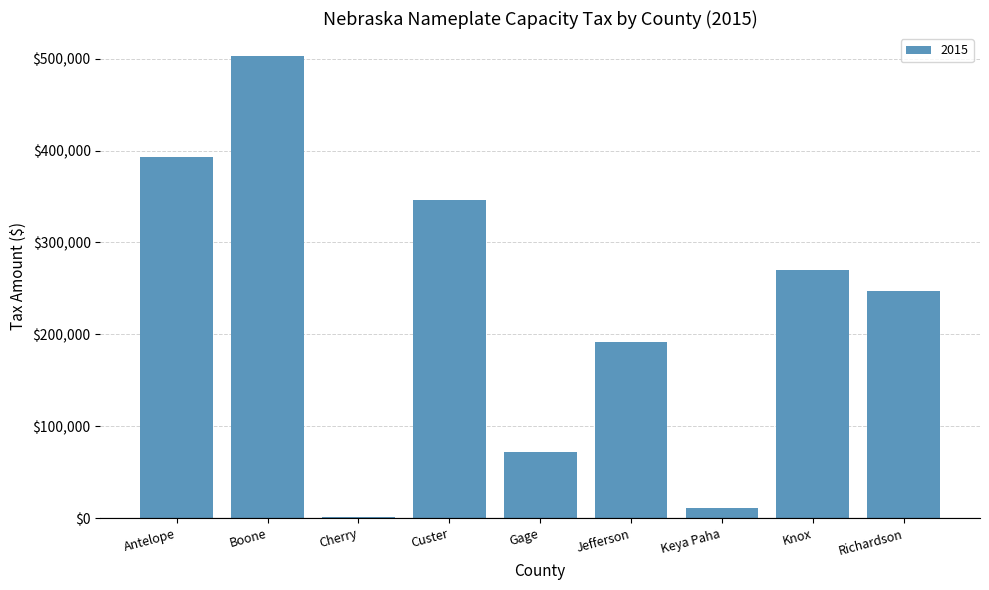

What is the sum of all values?

2033219.4